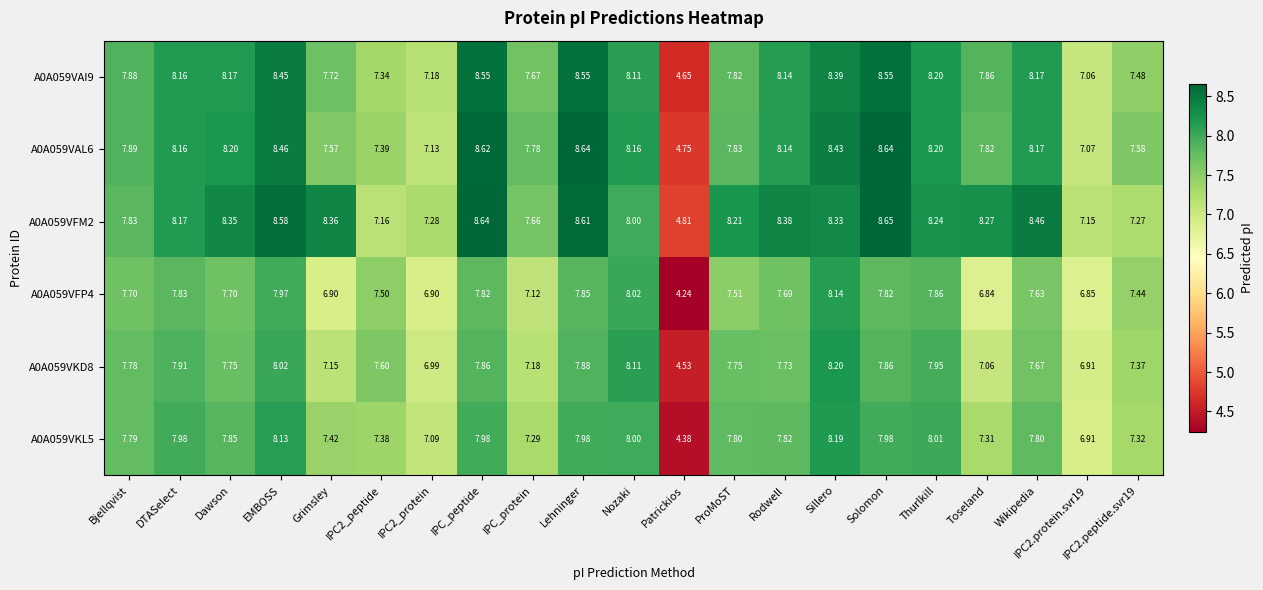

At which category is the sum across all series the highest?

Sillero